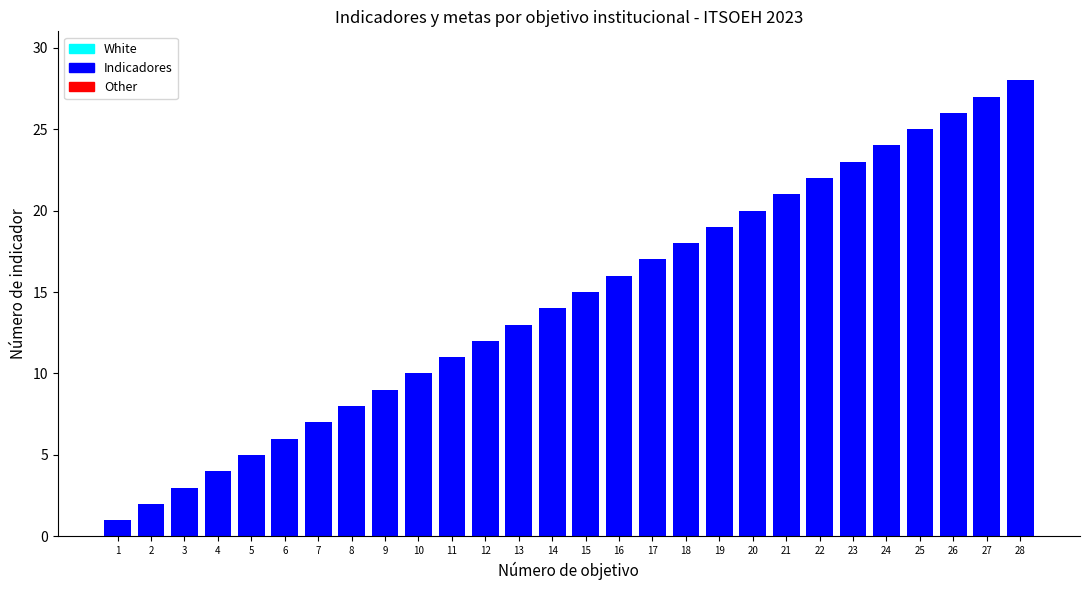

Reading left to right, what are all the values shown in this chart?

1	2	3	4	5	6	7	8	9	10	11	12	13	14	15	16	17	18	19	20	21	22	23	24	25	26	27	28